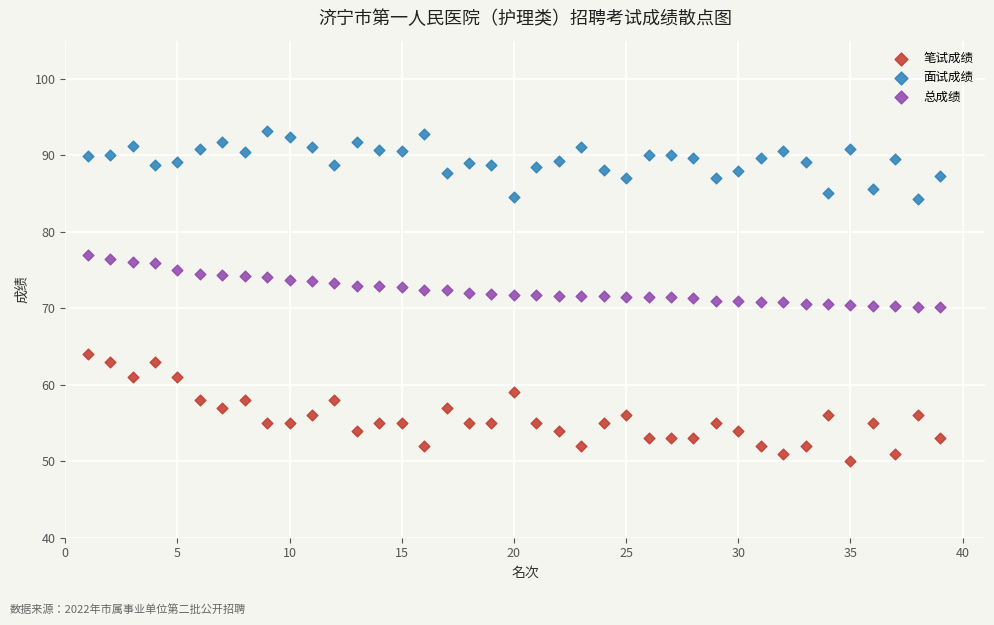

Which series contains the lowest Y value?

笔试成绩